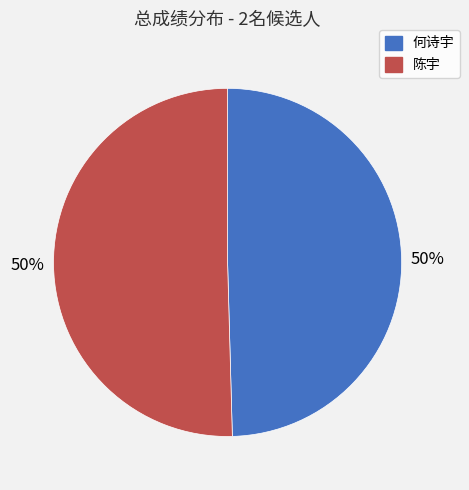

True or false: 何诗宇 accounts for 50% of the total.

True